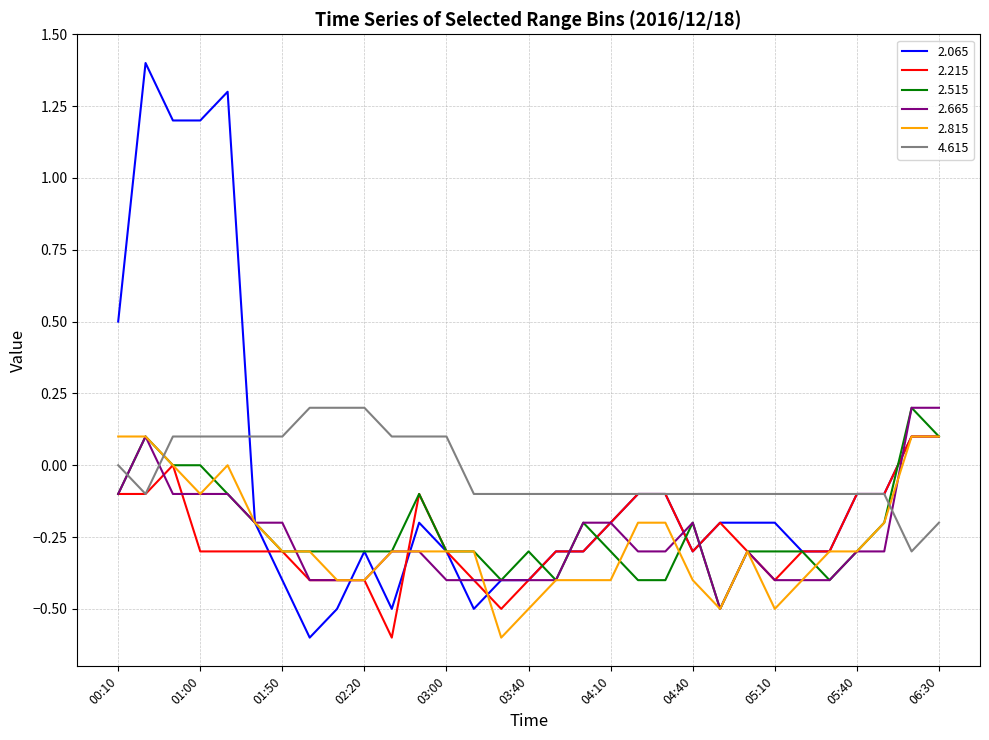

How many times do 2.515 and 4.615 cross each other?

3